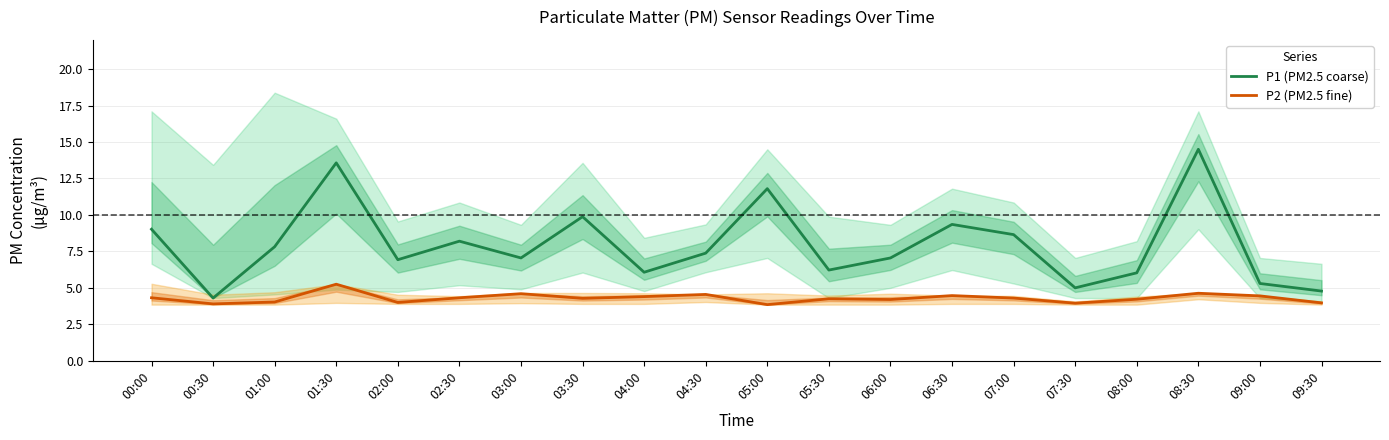

List the series in order of their peak value, highest first.

P1 (PM2.5 coarse), P2 (PM2.5 fine)